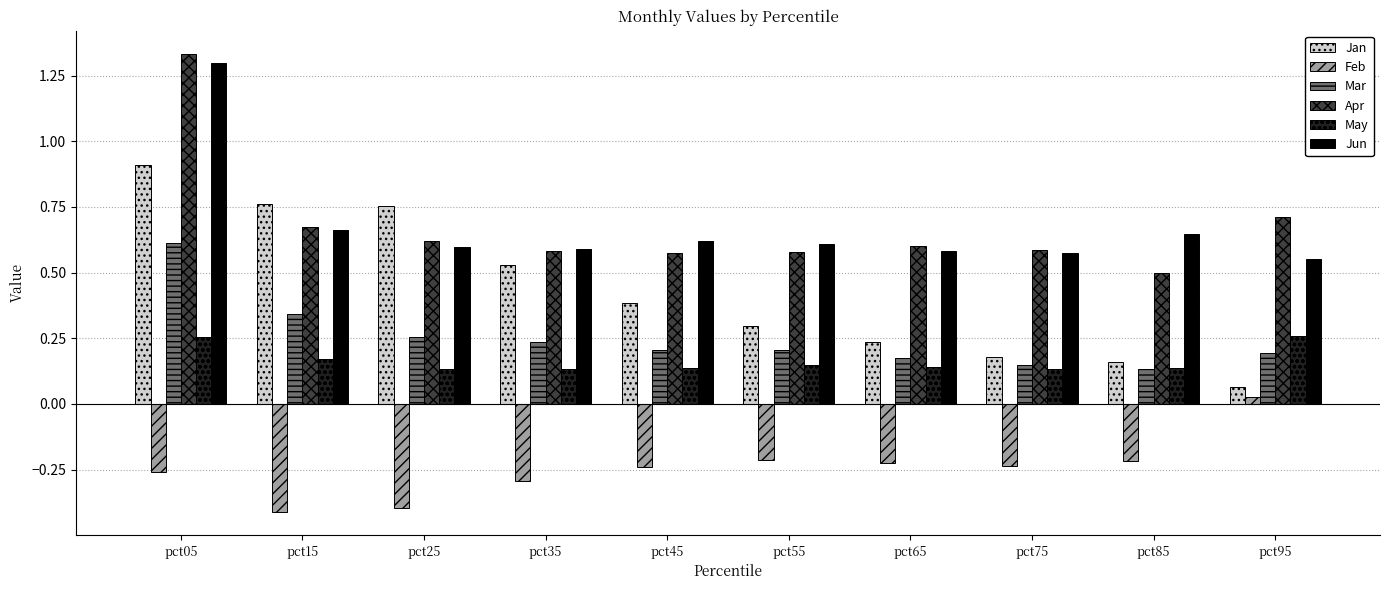

Does the chart contain stacked bars?

No